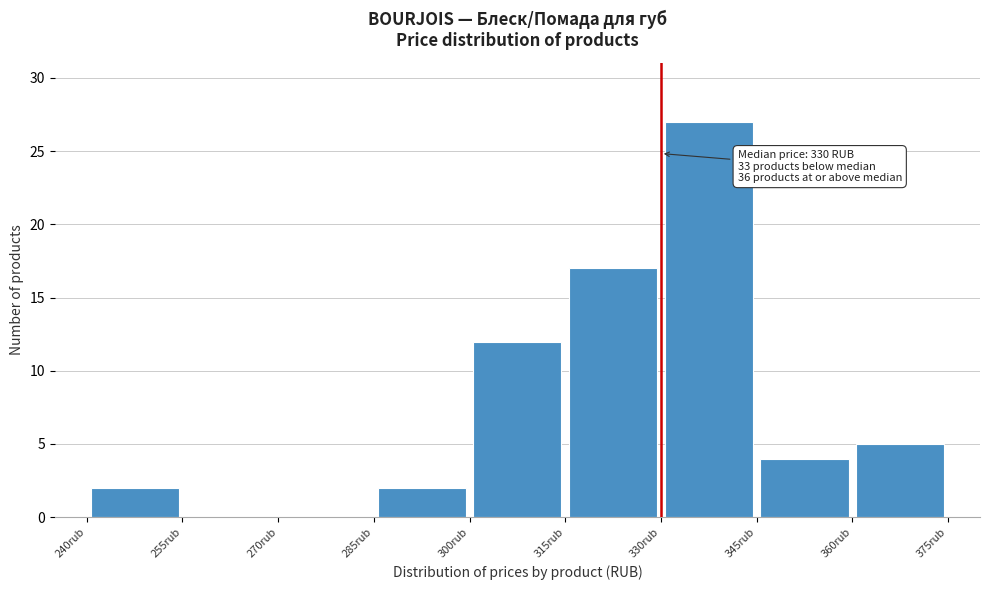

Over which range of the x-axis is the bar tallest?

330 to 345